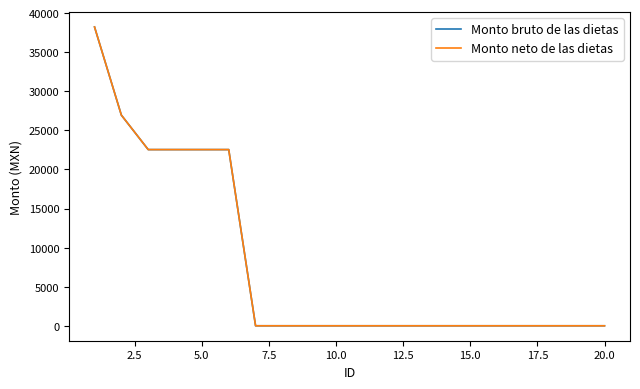

What is the difference between the maximum and second lowest values in the Monto bruto de las dietas series?

38224.5